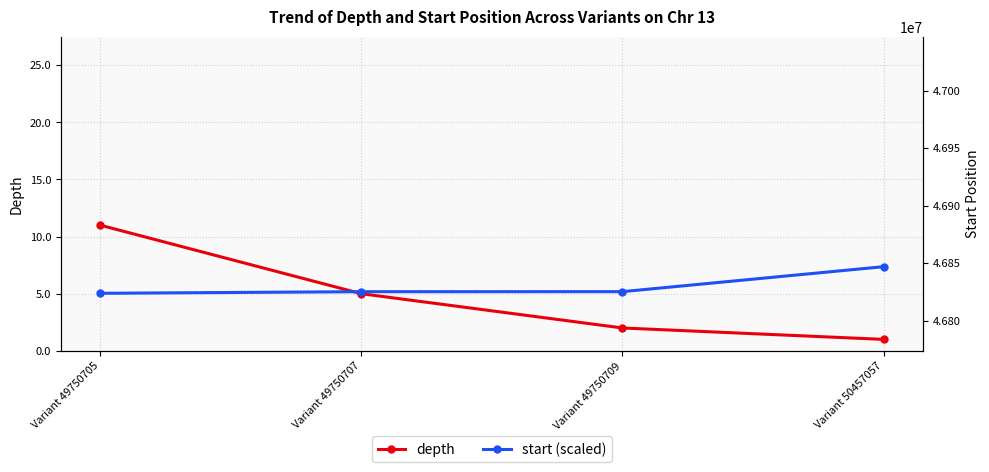

Reading left to right, list all the values displayed in this chart.

depth: 11	5	2	1
start (scaled): 46823816	46825210	46825243	46846952